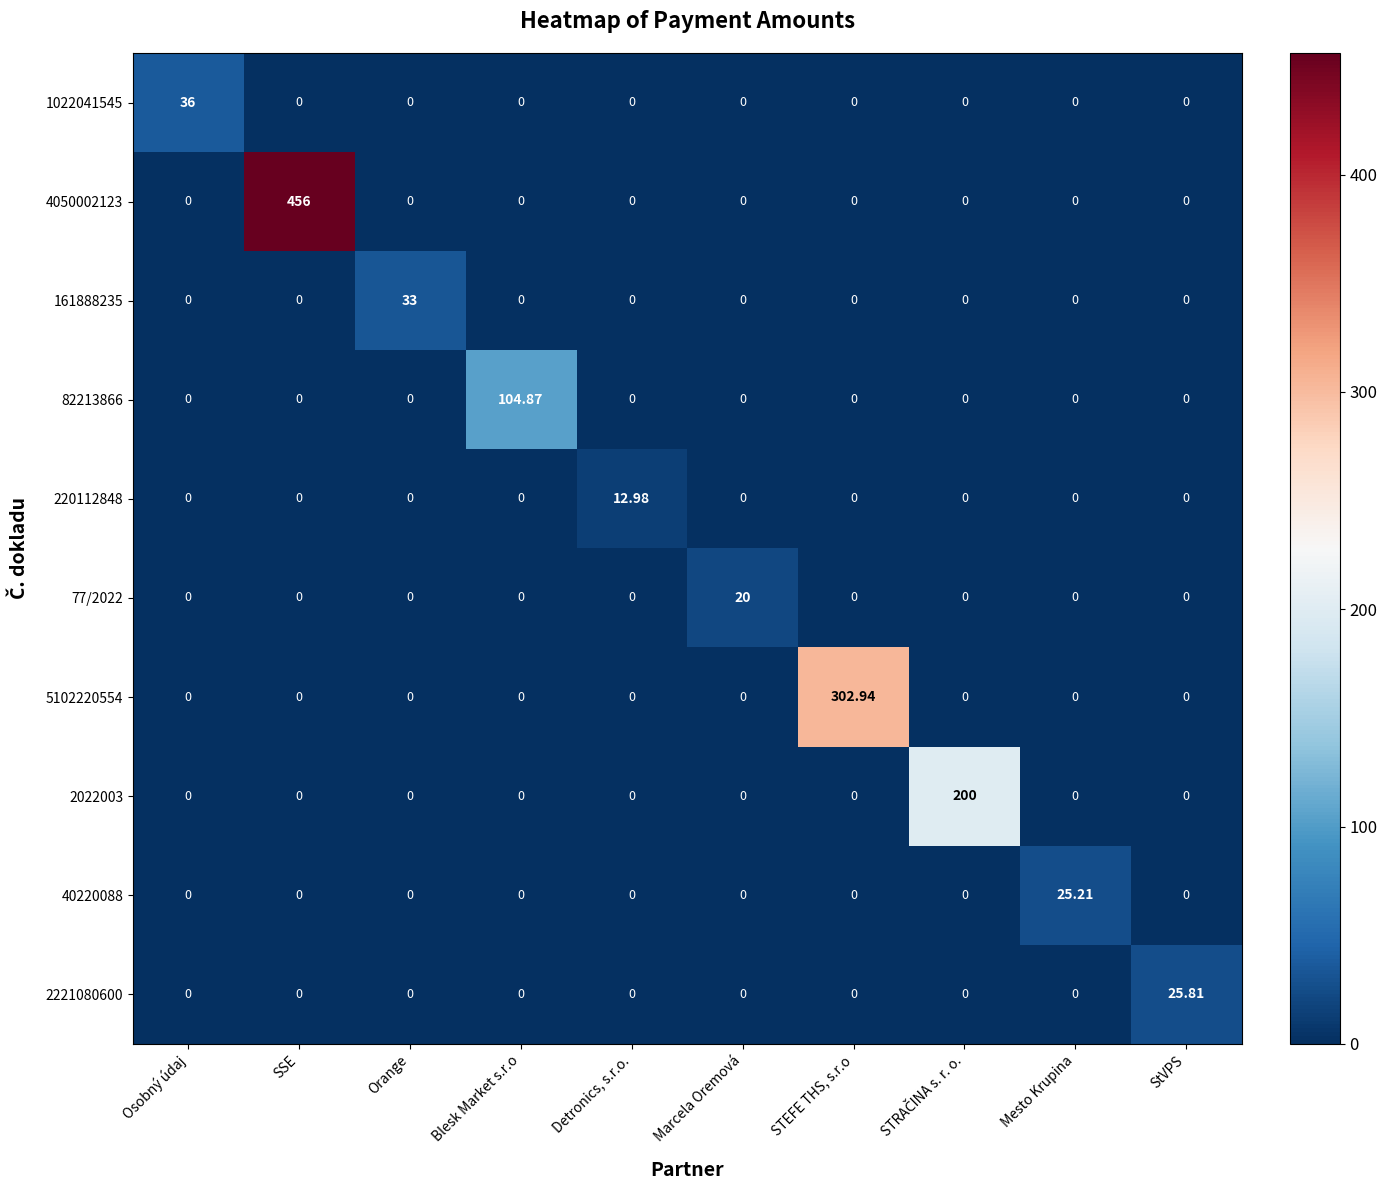

List the series in order of their peak value, lowest first.

220112848, 77/2022, 40220088, 2221080600, 161888235, 1022041545, 82213866, 2022003, 5102220554, 4050002123